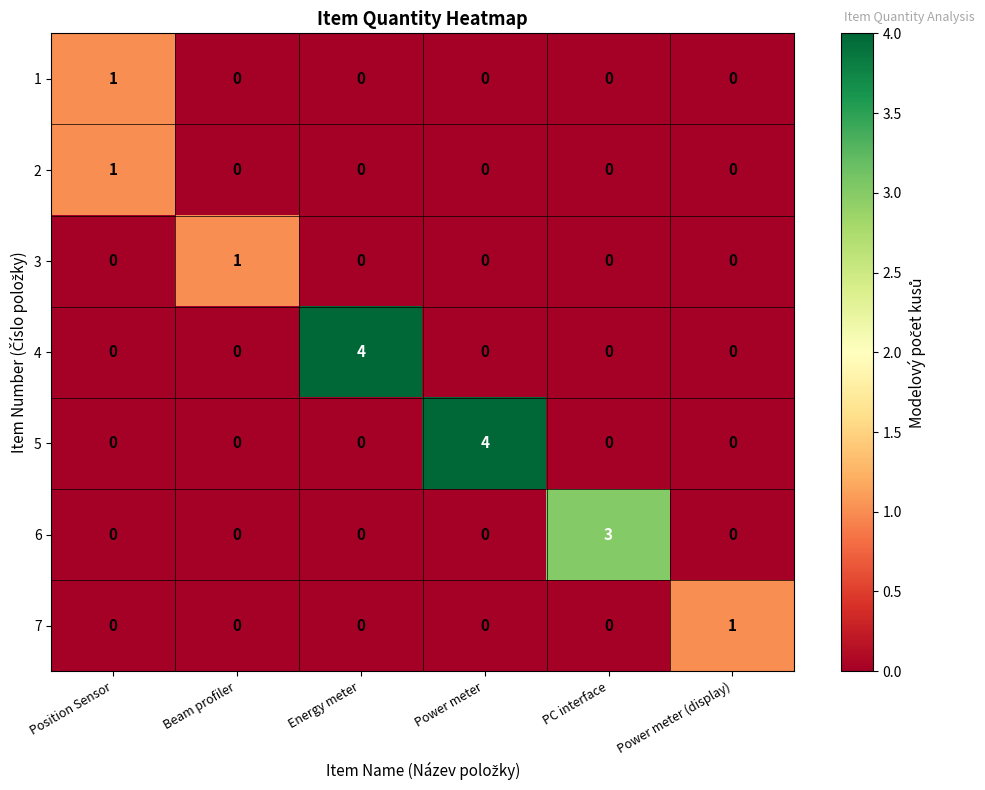

Which category has the highest value in the 5 series?

Power meter